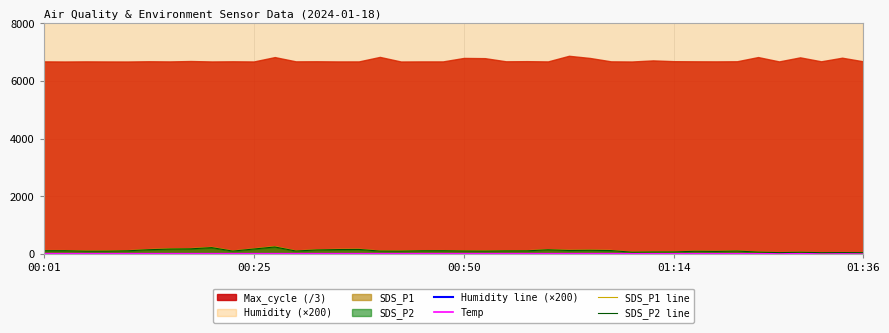

Where is Temp nearest to the value 9?

35